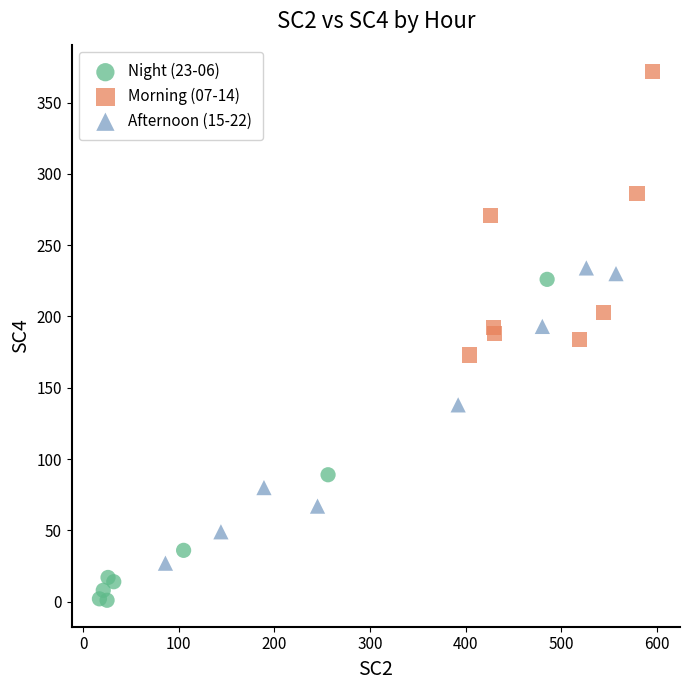

Which series reaches the maximum Y coordinate?

Morning (07-14)